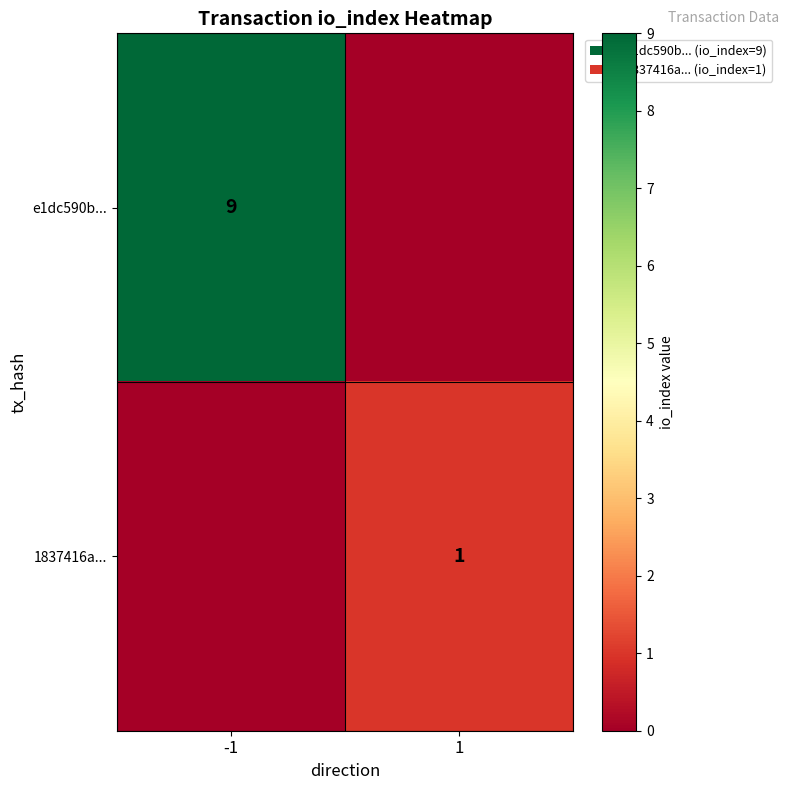

The e1dc590b... series shows 12 at -1. True or false?

False